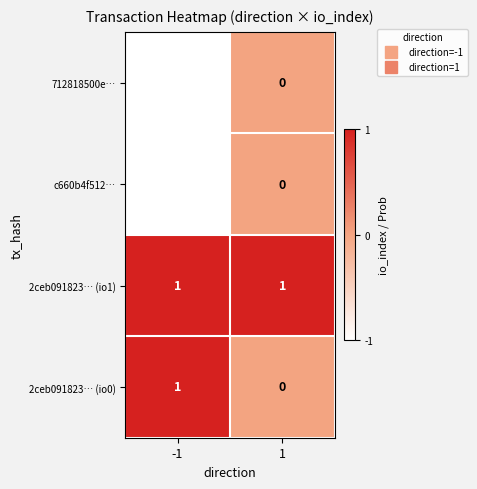

The value of 2ceb091823… (io0) at 1 is -1. True or false?

False